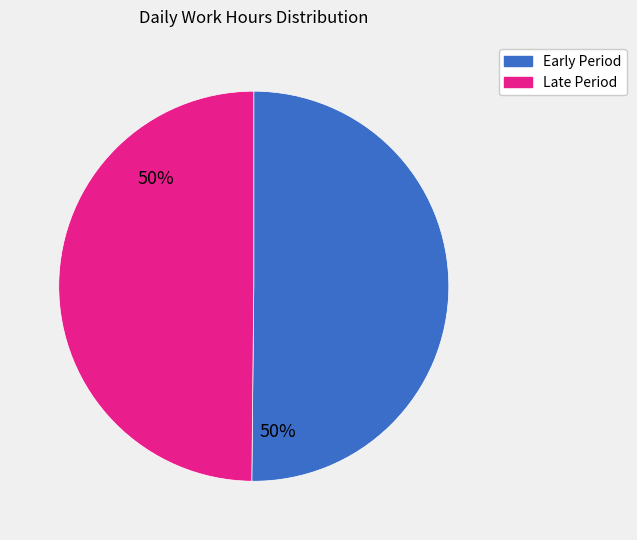

Is it true that Late Period is 50% of the pie?

True